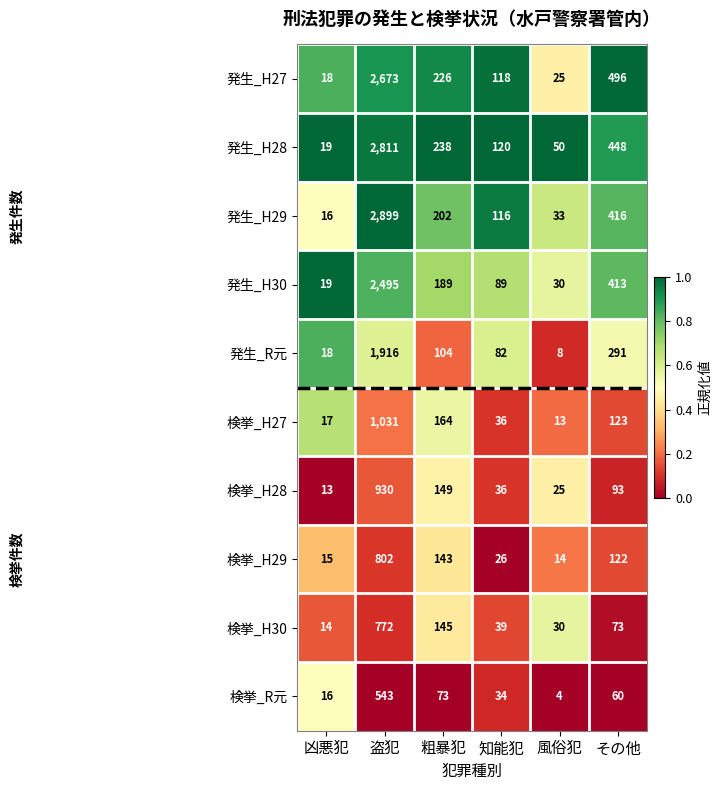

Rank the series by their maximum value, from lowest to highest.

検挙_R元, 検挙_H30, 検挙_H29, 検挙_H28, 検挙_H27, 発生_R元, 発生_H30, 発生_H27, 発生_H28, 発生_H29